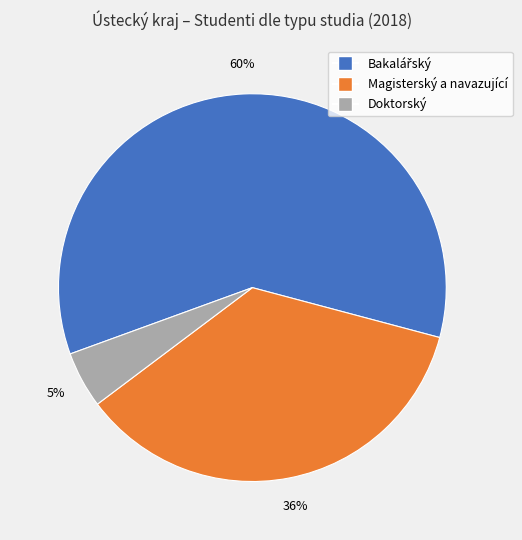

Is there any slice that represents more than half of the pie?

Yes